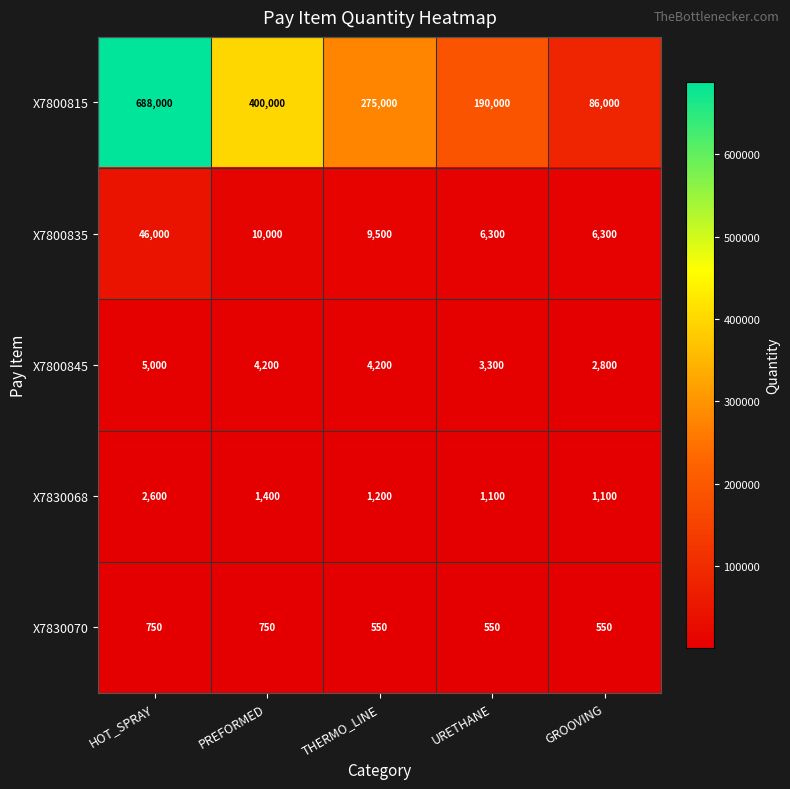

What is the difference between the X7800845 values at PREFORMED and HOT_SPRAY?

800